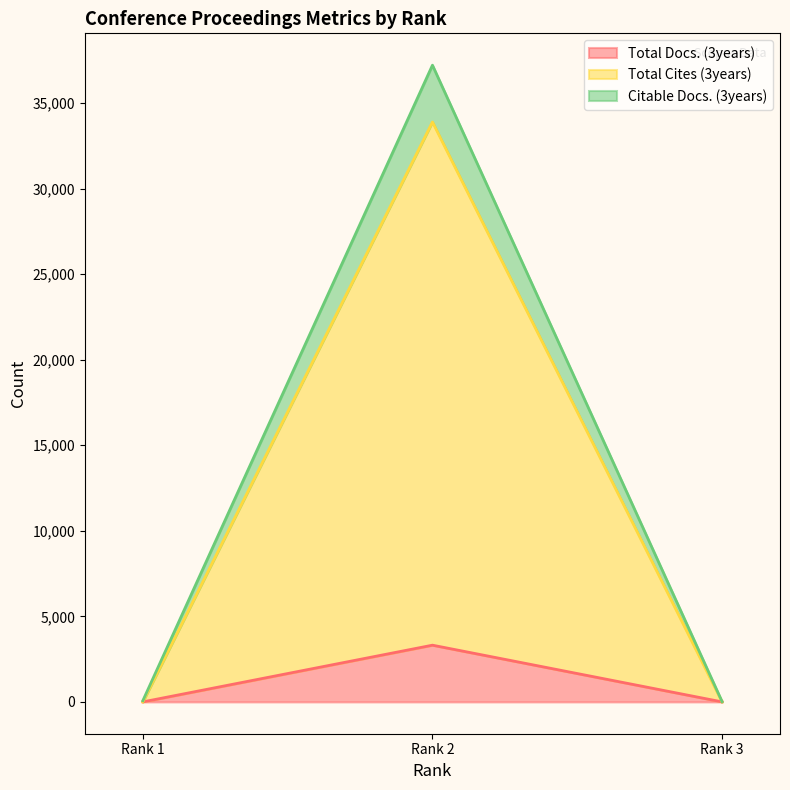

Reading left to right, list all the values displayed in this chart.

Total Docs. (3years): 0	3315	0
Total Cites (3years): 0	33898	0
Citable Docs. (3years): 69	37220	15